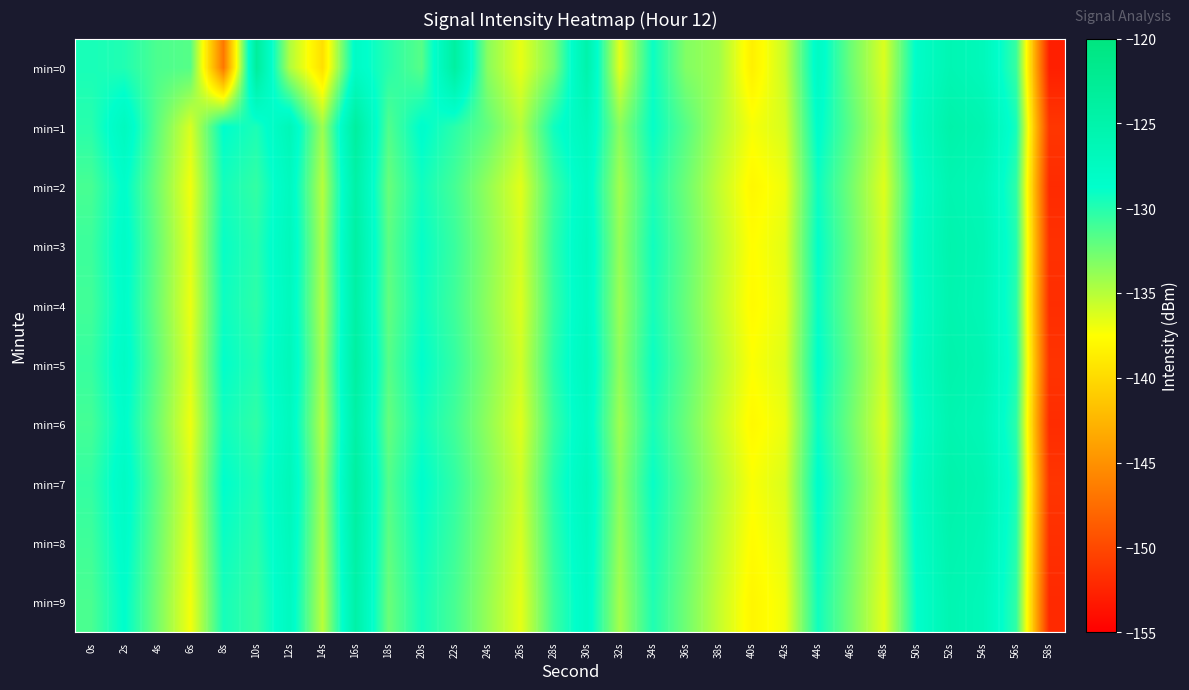

Reading left to right, list all the values displayed in this chart.

min=0: 0s=-129.6	2s=-129.9	4s=-131.4	6s=-131.7	8s=-146.8	10s=-123.3	12s=-134.7	14s=-139.6	16s=-128.0	18s=-130.1	20s=-131.7	22s=-123.9	24s=-133.4	26s=-136.7	28s=-132.9	30s=-125.0	32s=-136.5	34s=-129.1	36s=-133.2	38s=-134.3	40s=-138.5	42s=-135.6	44s=-127.7	46s=-132.5	48s=-136.3	50s=-128.3	52s=-126.0	54s=-126.8	56s=-130.6	58s=-152.8
min=1: 0s=-130.1	2s=-127.3	4s=-132.0	6s=-136.2	8s=-128.7	10s=-129.7	12s=-126.5	14s=-134.1	16s=-123.7	18s=-131.5	20s=-128.5	22s=-130.2	24s=-132.1	26s=-135.0	28s=-129.3	30s=-126.8	32s=-133.5	34s=-128.9	36s=-131.7	38s=-134.6	40s=-137.2	42s=-136.1	44s=-128.4	46s=-131.9	48s=-135.6	50s=-127.8	52s=-124.9	54s=-125.7	56s=-129.5	58s=-151.2
min=2: 0s=-131.2	2s=-128.5	4s=-132.7	6s=-137.0	8s=-129.4	10s=-130.5	12s=-127.3	14s=-135.0	16s=-124.5	18s=-132.3	20s=-129.3	22s=-131.1	24s=-133.8	26s=-136.5	28s=-130.7	30s=-127.6	32s=-134.3	34s=-129.7	36s=-132.5	38s=-135.4	40s=-138.0	42s=-136.9	44s=-129.2	46s=-132.7	48s=-136.4	50s=-128.6	52s=-125.7	54s=-126.5	56s=-130.3	58s=-152.0
min=3: 0s=-130.8	2s=-128.1	4s=-132.3	6s=-136.6	8s=-129.0	10s=-130.1	12s=-126.9	14s=-134.6	16s=-124.1	18s=-131.9	20s=-128.9	22s=-130.7	24s=-133.4	26s=-136.1	28s=-130.3	30s=-127.2	32s=-133.9	34s=-129.3	36s=-132.1	38s=-135.0	40s=-137.6	42s=-136.5	44s=-128.8	46s=-132.3	48s=-136.0	50s=-128.2	52s=-125.3	54s=-126.1	56s=-129.9	58s=-151.6
min=4: 0s=-131.0	2s=-128.3	4s=-132.5	6s=-136.8	8s=-129.2	10s=-130.3	12s=-127.1	14s=-134.8	16s=-124.3	18s=-132.1	20s=-129.1	22s=-130.9	24s=-133.6	26s=-136.3	28s=-130.5	30s=-127.4	32s=-134.1	34s=-129.5	36s=-132.3	38s=-135.2	40s=-137.8	42s=-136.7	44s=-129.0	46s=-132.5	48s=-136.2	50s=-128.4	52s=-125.5	54s=-126.3	56s=-130.1	58s=-151.8
min=5: 0s=-130.6	2s=-127.9	4s=-132.1	6s=-136.4	8s=-128.8	10s=-129.9	12s=-126.7	14s=-134.4	16s=-123.9	18s=-131.7	20s=-128.7	22s=-130.5	24s=-133.2	26s=-135.9	28s=-130.1	30s=-127.0	32s=-133.7	34s=-129.1	36s=-131.9	38s=-134.8	40s=-137.4	42s=-136.3	44s=-128.6	46s=-132.1	48s=-135.8	50s=-128.0	52s=-125.1	54s=-125.9	56s=-129.7	58s=-151.4
min=6: 0s=-131.1	2s=-128.4	4s=-132.6	6s=-136.9	8s=-129.3	10s=-130.4	12s=-127.2	14s=-134.9	16s=-124.4	18s=-132.2	20s=-129.2	22s=-131.0	24s=-133.7	26s=-136.4	28s=-130.6	30s=-127.5	32s=-134.2	34s=-129.6	36s=-132.4	38s=-135.3	40s=-137.9	42s=-136.8	44s=-129.1	46s=-132.6	48s=-136.3	50s=-128.5	52s=-125.6	54s=-126.4	56s=-130.2	58s=-151.9
min=7: 0s=-130.5	2s=-127.8	4s=-132.0	6s=-136.3	8s=-128.7	10s=-129.8	12s=-126.6	14s=-134.3	16s=-123.8	18s=-131.6	20s=-128.6	22s=-130.4	24s=-133.1	26s=-135.8	28s=-130.0	30s=-126.9	32s=-133.6	34s=-129.0	36s=-131.8	38s=-134.7	40s=-137.3	42s=-136.2	44s=-128.5	46s=-132.0	48s=-135.7	50s=-127.9	52s=-125.0	54s=-125.8	56s=-129.6	58s=-151.3
min=8: 0s=-130.9	2s=-128.2	4s=-132.4	6s=-136.7	8s=-129.1	10s=-130.2	12s=-127.0	14s=-134.7	16s=-124.2	18s=-132.0	20s=-129.0	22s=-130.8	24s=-133.5	26s=-136.2	28s=-130.4	30s=-127.3	32s=-134.0	34s=-129.4	36s=-132.2	38s=-135.1	40s=-137.7	42s=-136.6	44s=-128.9	46s=-132.4	48s=-136.1	50s=-128.3	52s=-125.4	54s=-126.2	56s=-130.0	58s=-151.7
min=9: 0s=-131.3	2s=-128.6	4s=-132.8	6s=-137.1	8s=-129.5	10s=-130.6	12s=-127.4	14s=-135.1	16s=-124.6	18s=-132.4	20s=-129.4	22s=-131.2	24s=-133.9	26s=-136.6	28s=-130.8	30s=-127.7	32s=-134.4	34s=-129.8	36s=-132.6	38s=-135.5	40s=-138.1	42s=-137.0	44s=-129.3	46s=-132.8	48s=-136.5	50s=-128.7	52s=-125.8	54s=-126.6	56s=-130.4	58s=-152.1